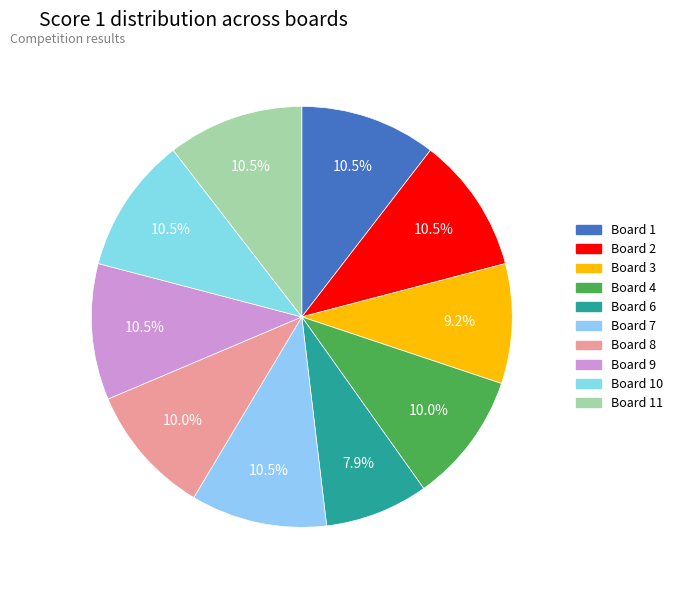

Which slice is the largest?

Board 1